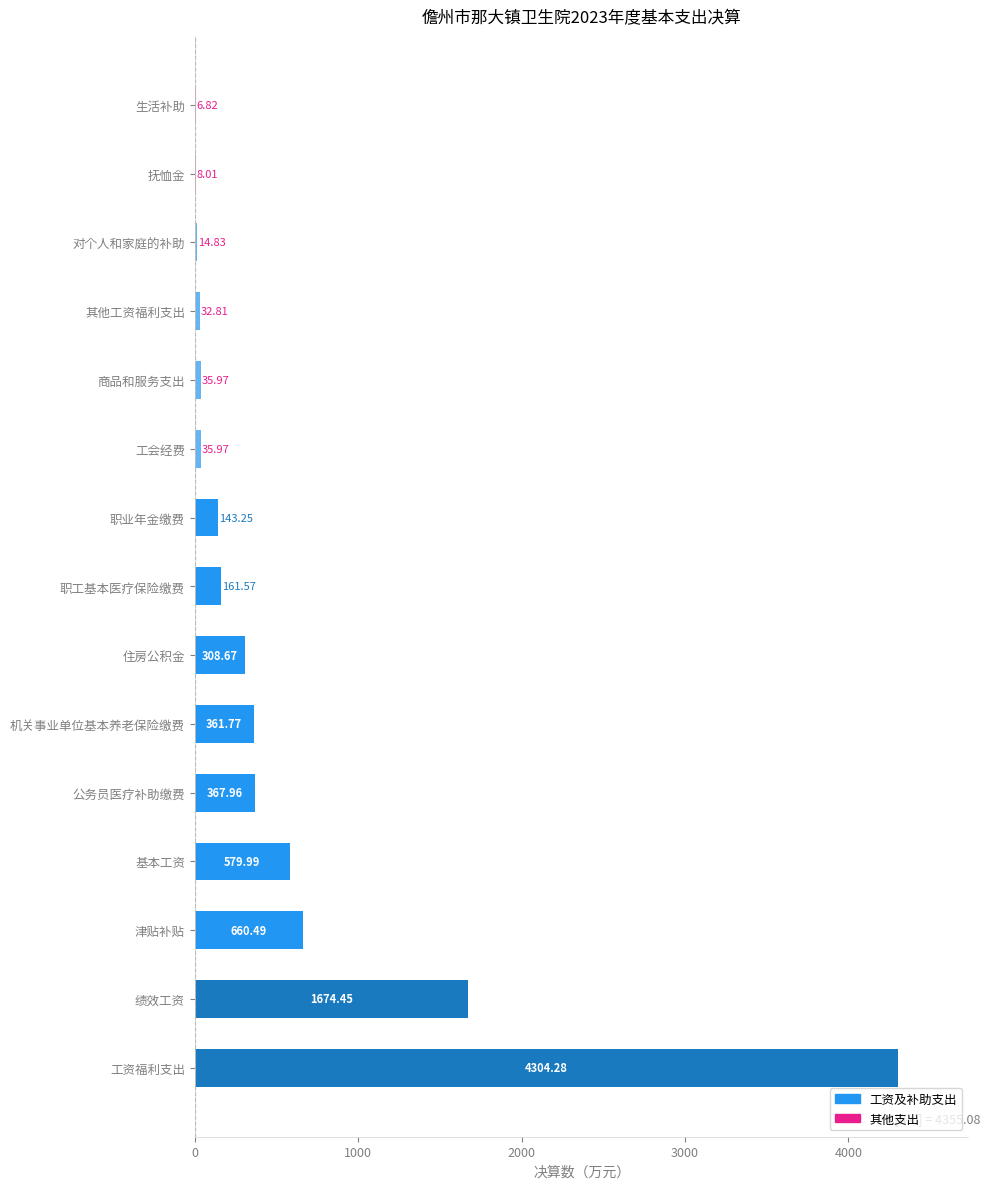

Which category has the highest value across all series?

工资福利支出